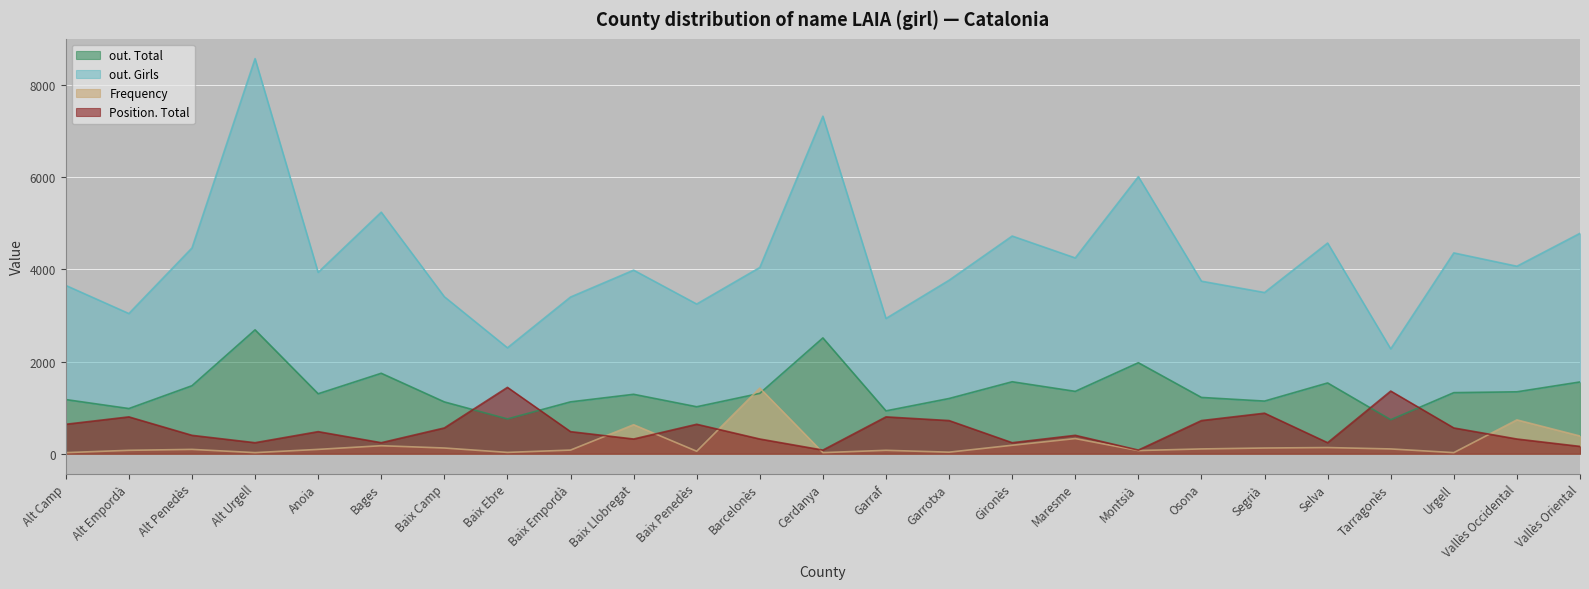

How many interior local valleys does the out. Total series have?

8